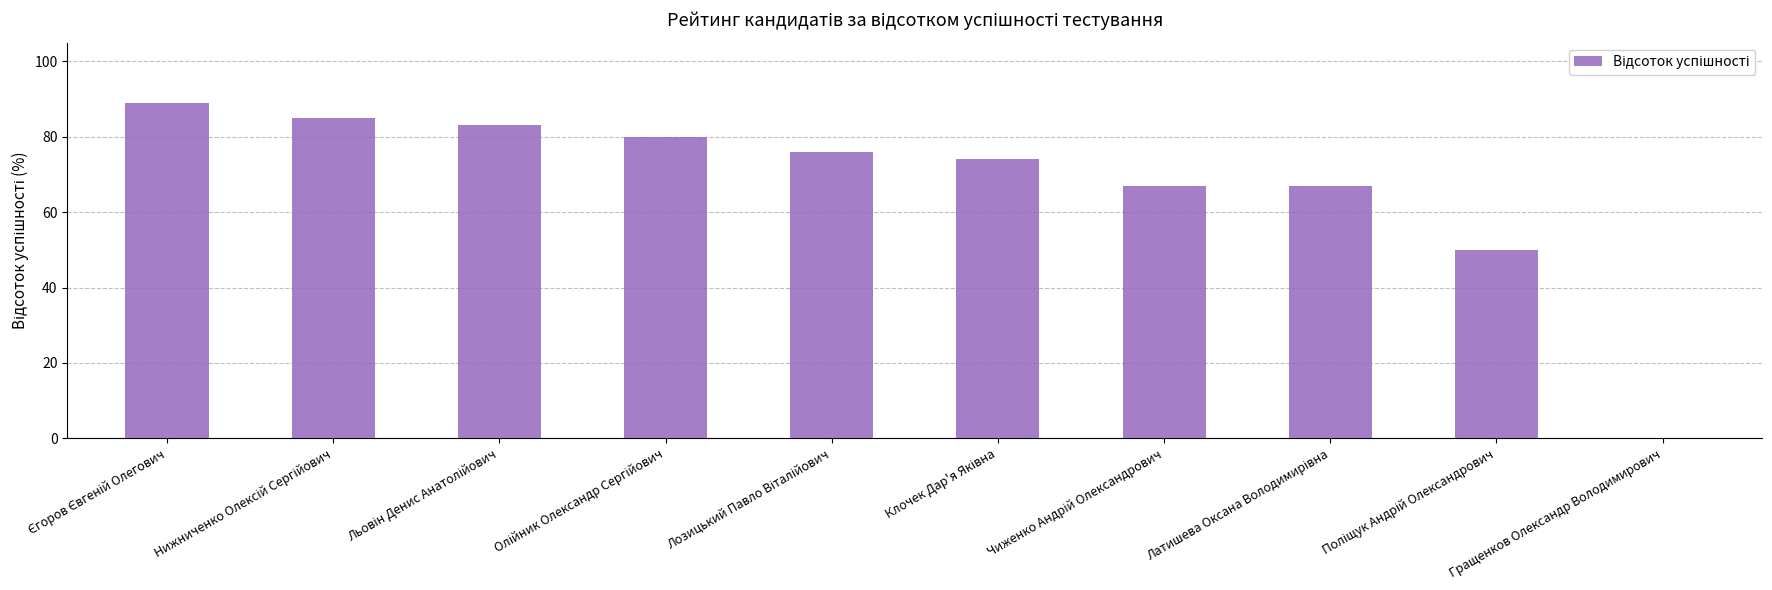

How many positive values are there?

9